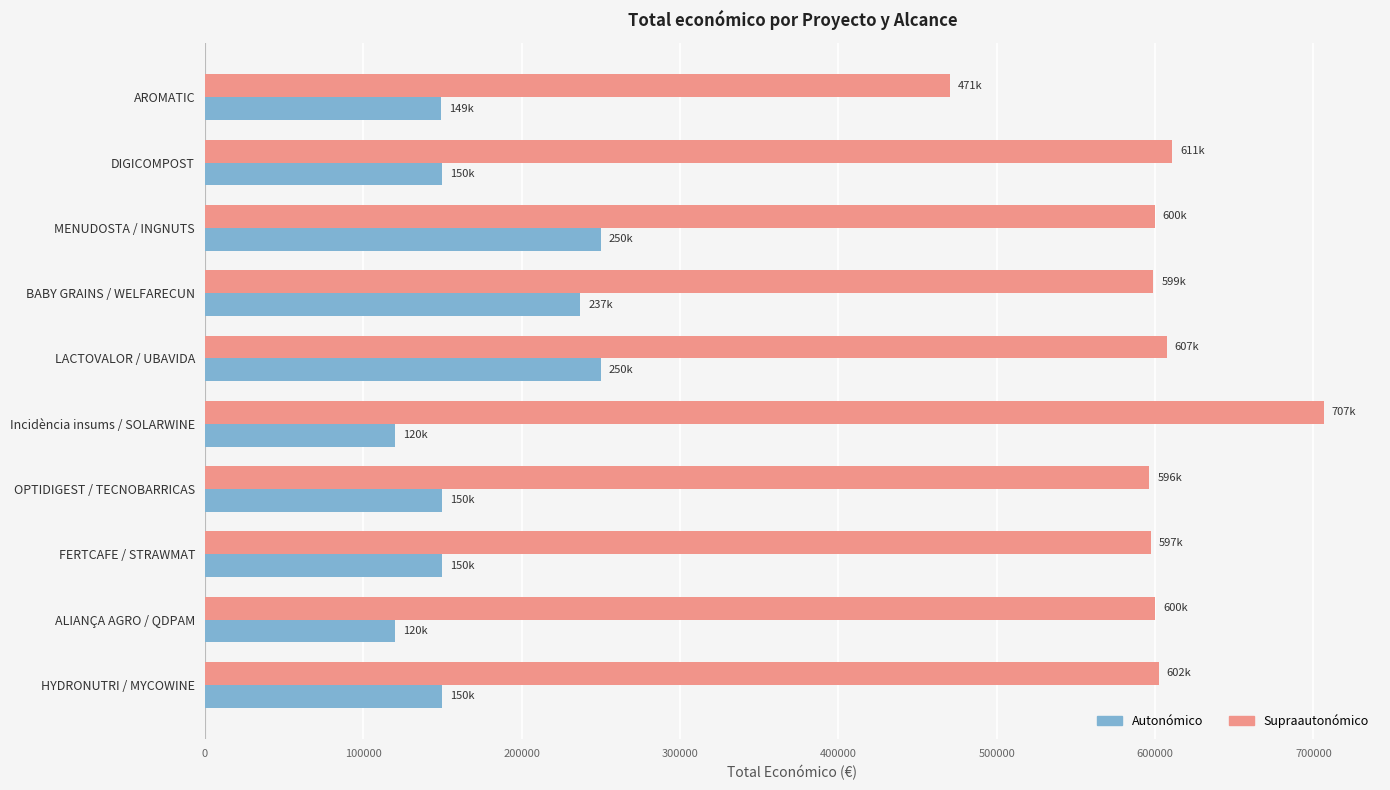

Which series changed the most between LACTOVALOR / UBAVIDA and HYDRONUTRI / MYCOWINE?

Autonómico